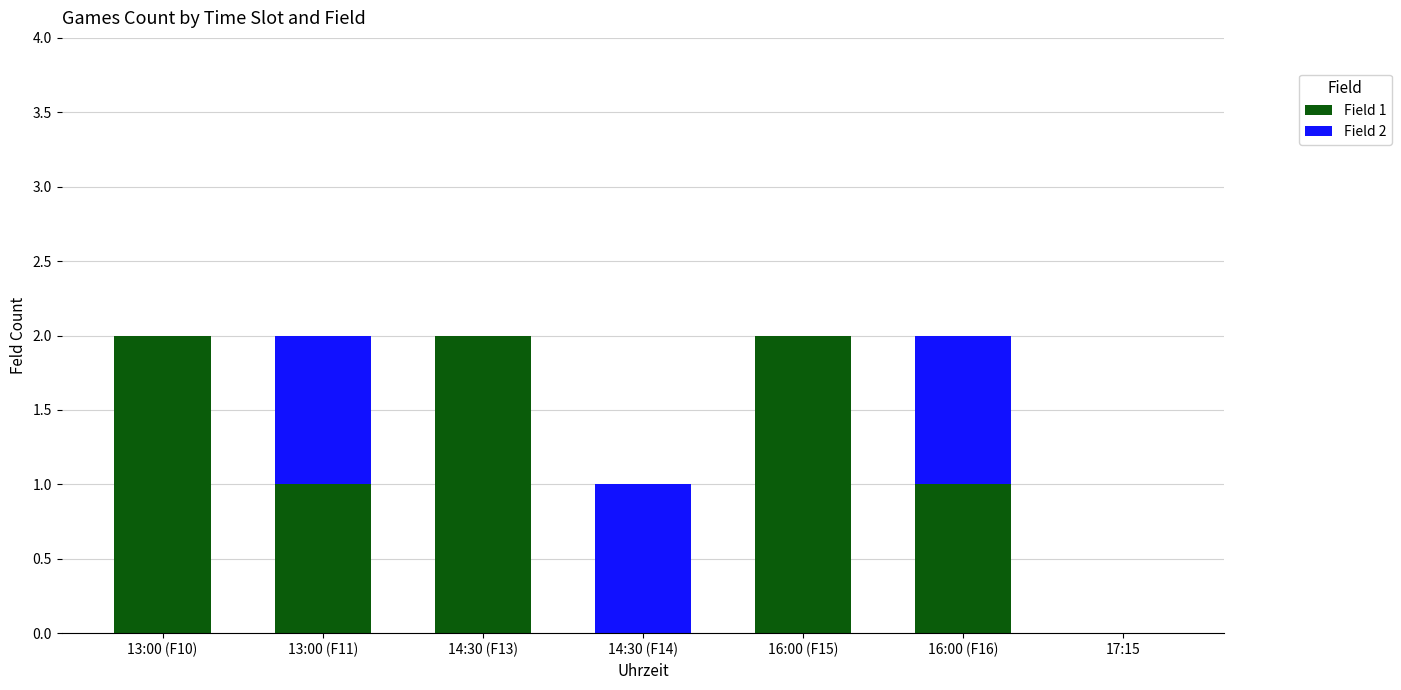

The Field 1 series shows 1 at 17:15. True or false?

False